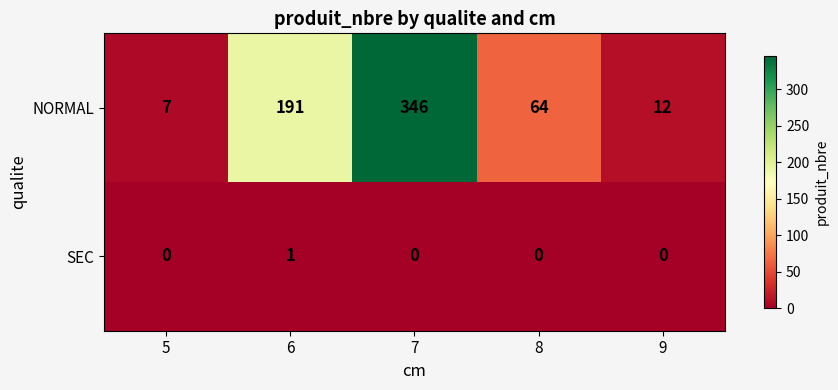

The NORMAL series shows 19 at 9. True or false?

False